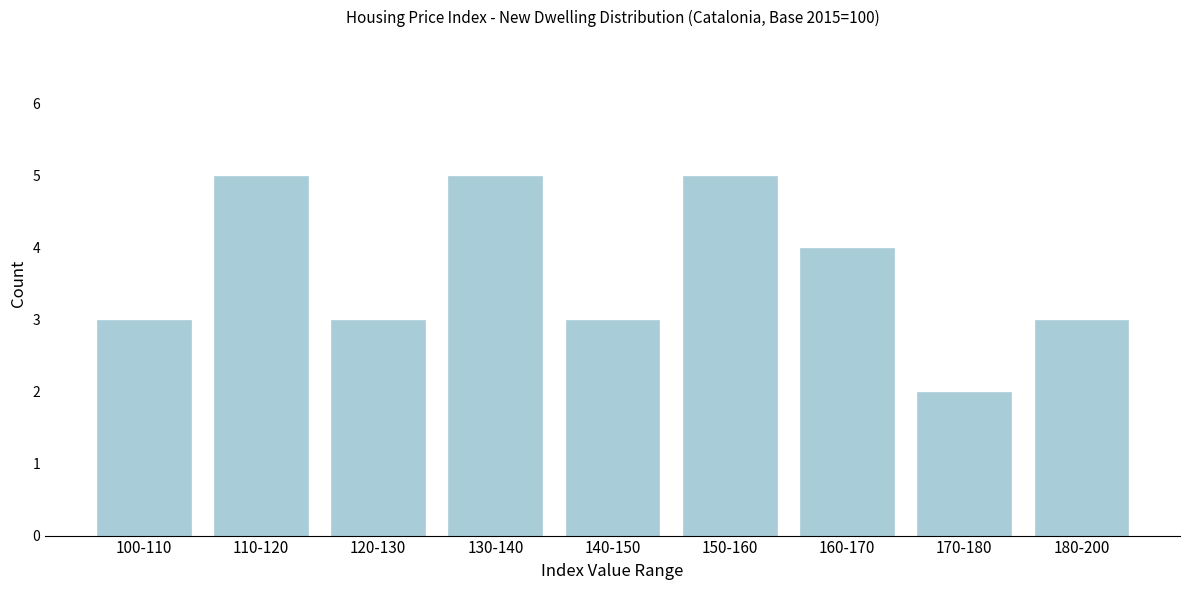

Reading right to left, what are all the values shown in this chart?

3	2	4	5	3	5	3	5	3